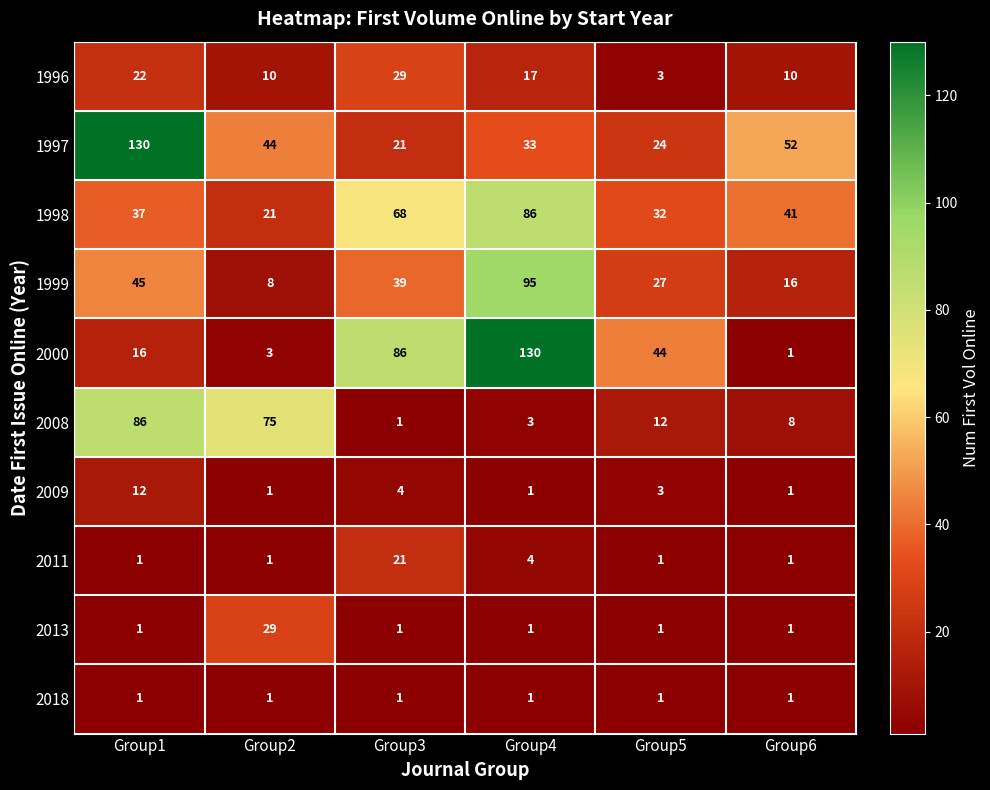

Which series has the largest total across all categories?

1997